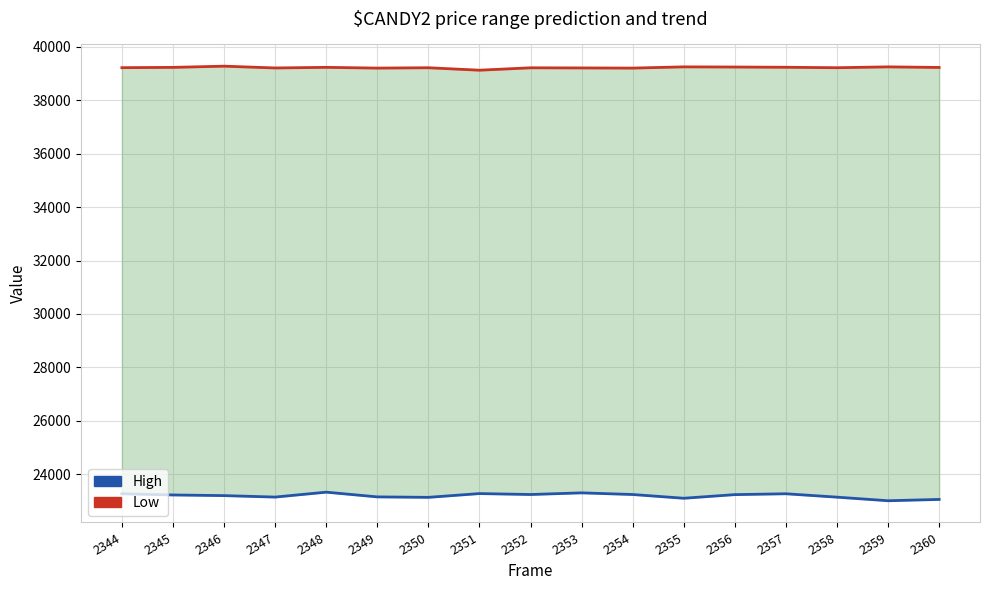

Where does the Low series first go above 39223?

2345